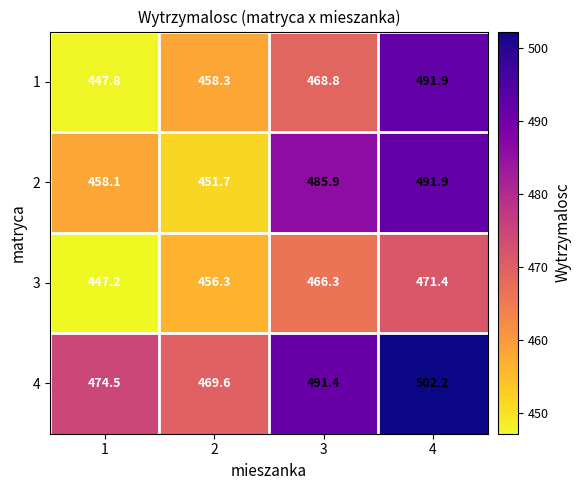

What is the sum of all 4 values?

1937.7